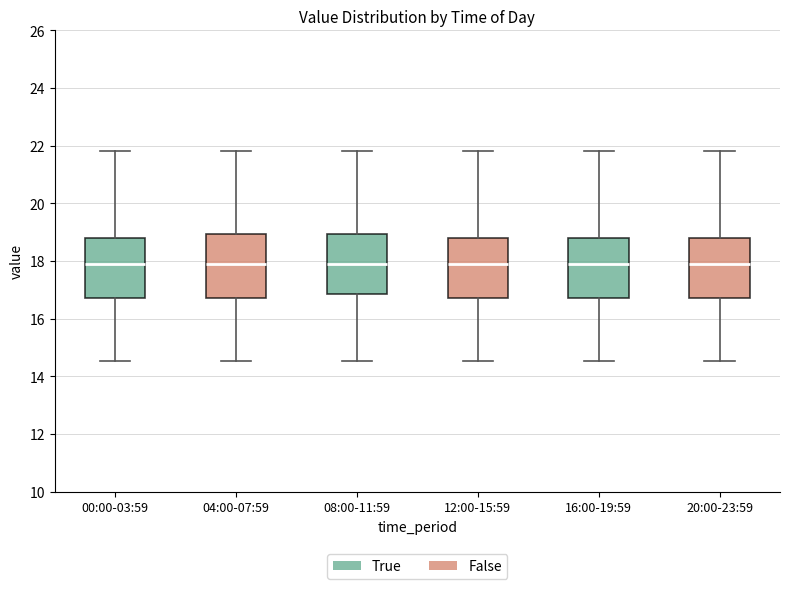

Where does the median line of the box for 08:00-11:59 sit on the y-axis? The values are not printed on the chart, so give them approximately, as read against the axis.

17.8